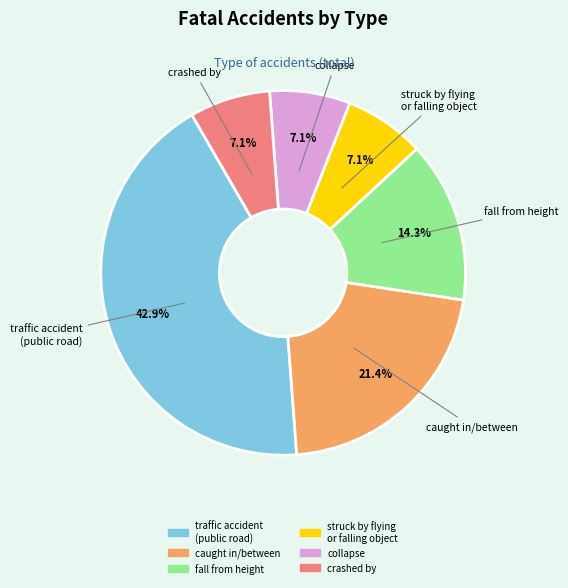

Is the sum of collapse and crashed by greater than half?

No